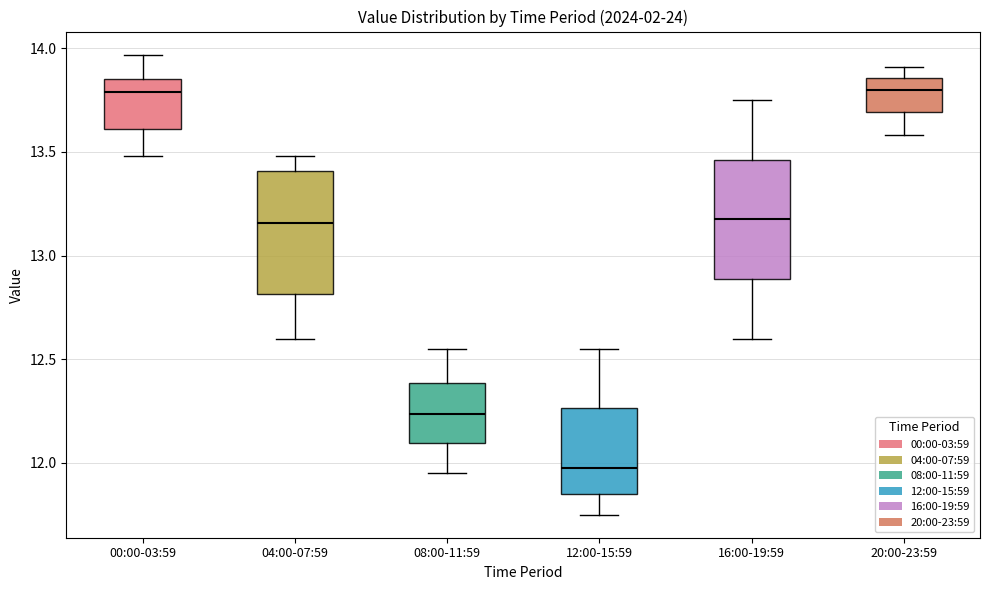

Where does the median line of the box for 16:00-19:59 sit on the y-axis? The values are not printed on the chart, so give them approximately, as read against the axis.

13.20